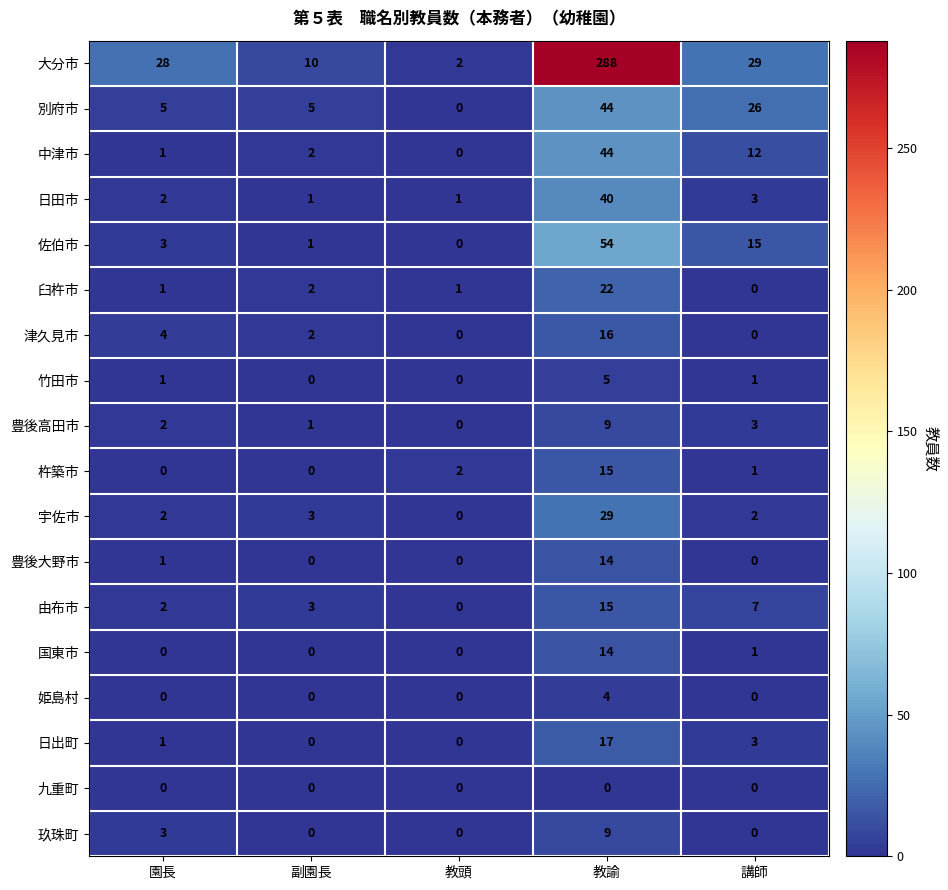

At which category is the sum across all series the highest?

教諭